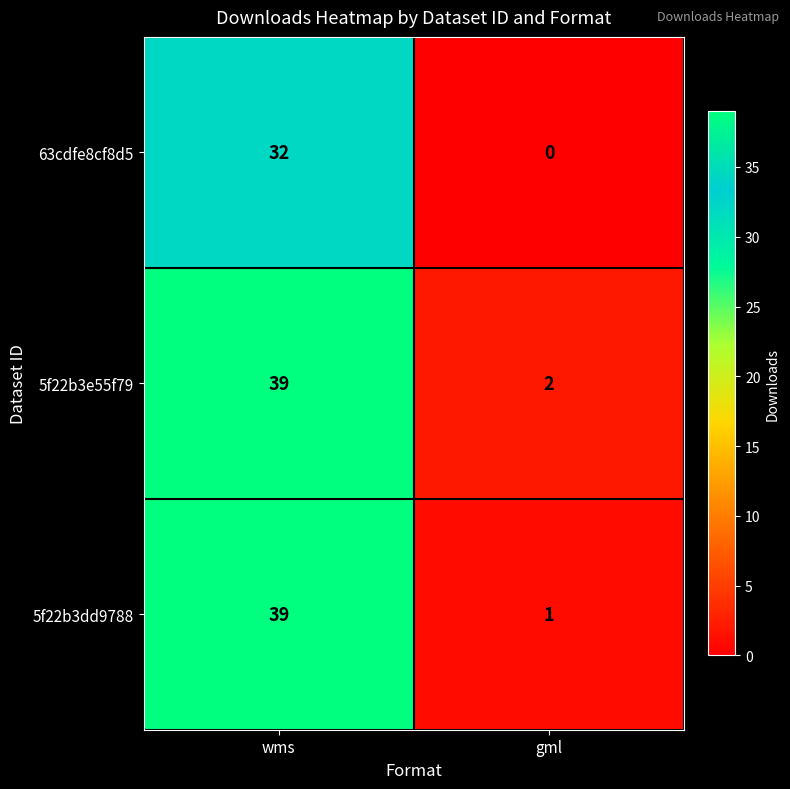

Reading right to left, transcribe all the data shown in this chart.

63cdfe8cf8d5: gml=0	wms=32
5f22b3e55f79: gml=2	wms=39
5f22b3dd9788: gml=1	wms=39